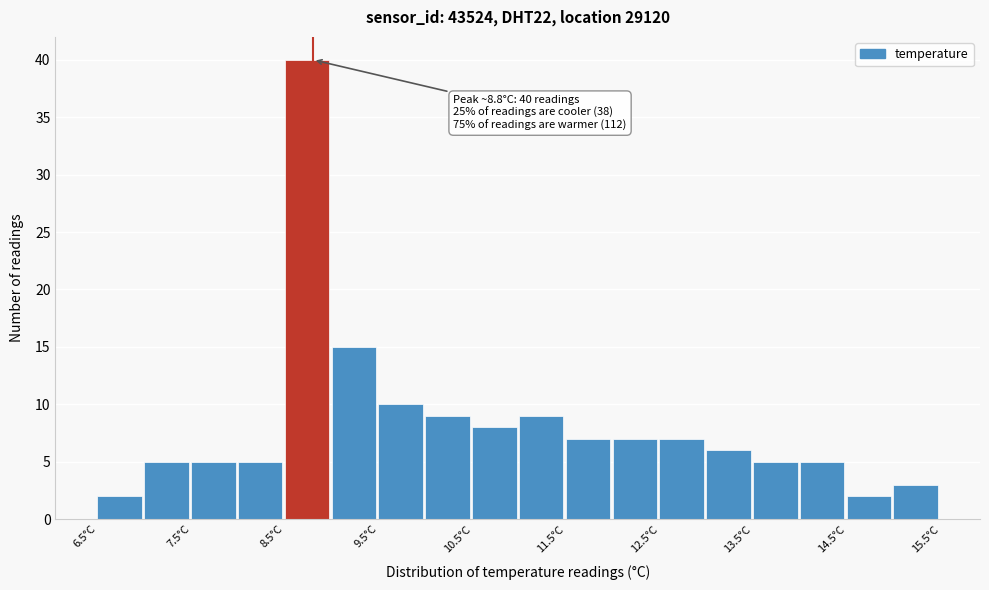

Which range on the x-axis has the tallest bar?

8.5 to 9.0